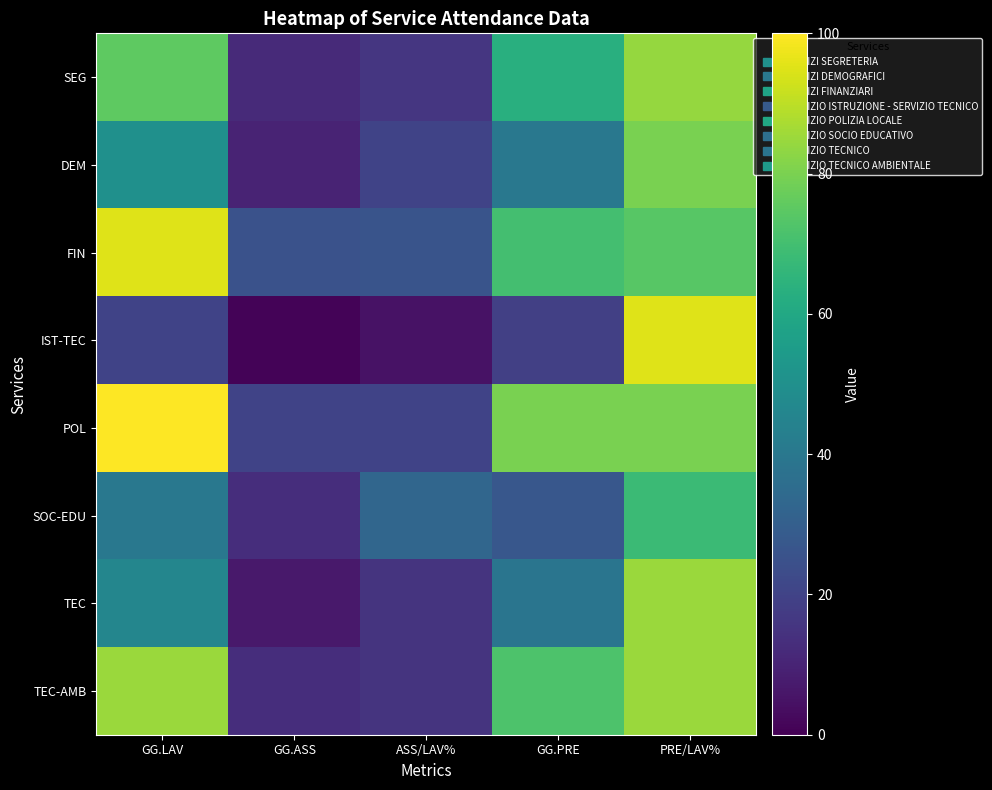

At which category does the chart reach its peak across all series?

GG.LAV